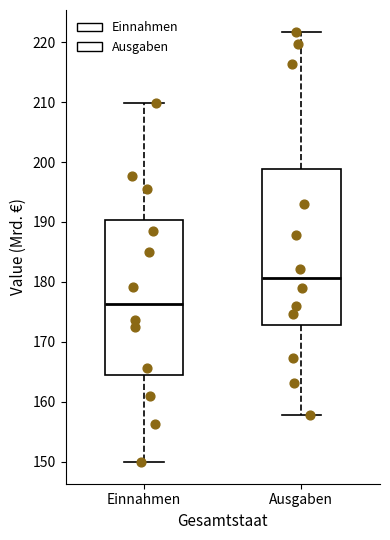

Reading left to right, read every box against the y-axis: the position of its median line, the range the box covers, and the ends of its whiskers. The values are not printed on the chart, so give them approximately, as read against the axis.

Einnahmen: median 176, box 164 to 190, whiskers 150 to 210
Ausgaben: median 181, box 173 to 199, whiskers 158 to 222